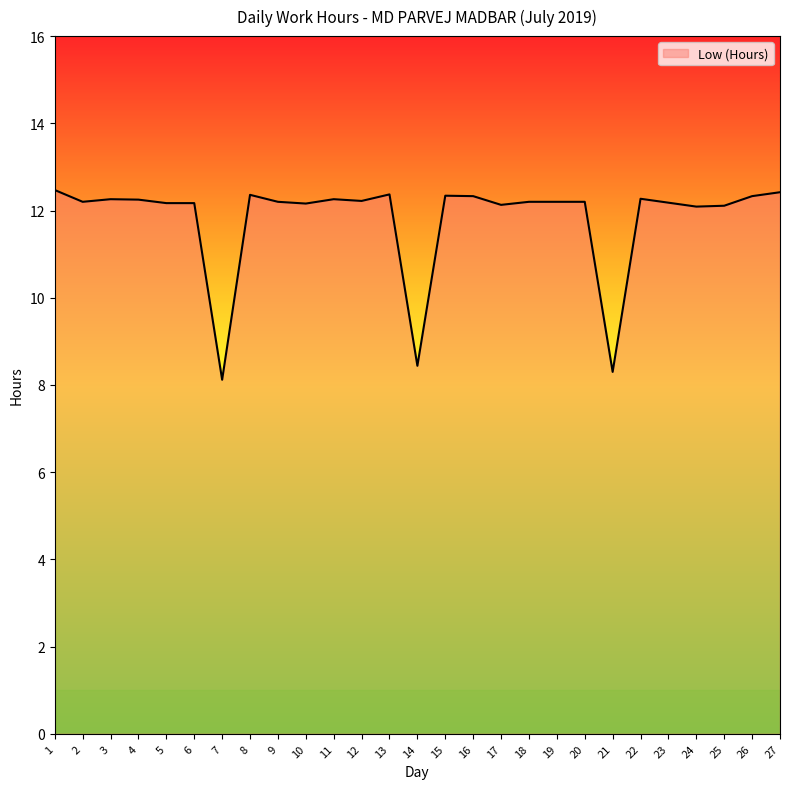

Does the chart display data point markers on the line(s)?

No